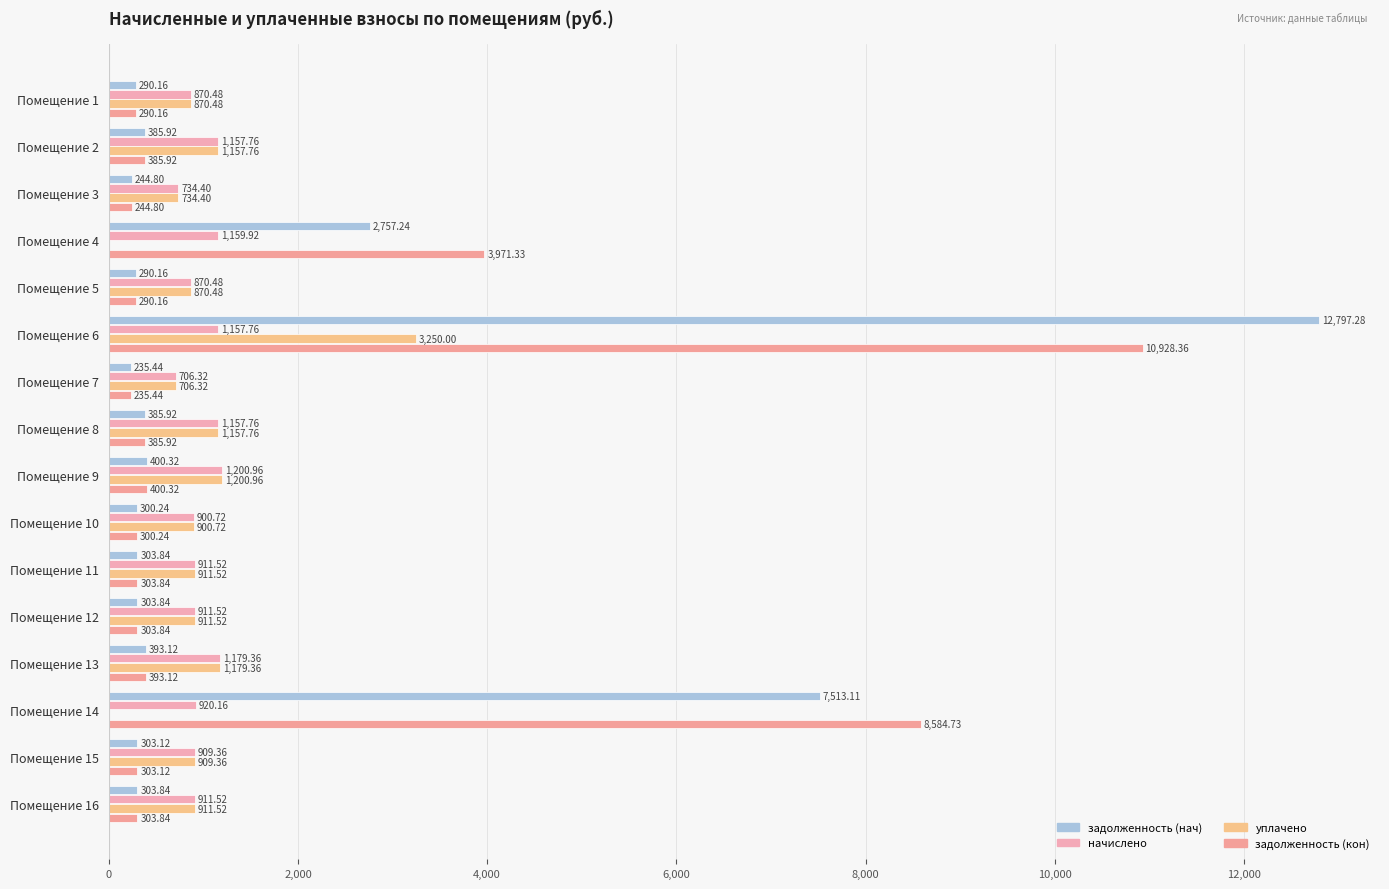

What is the sum of all задолженность (кон) values?

27625.1